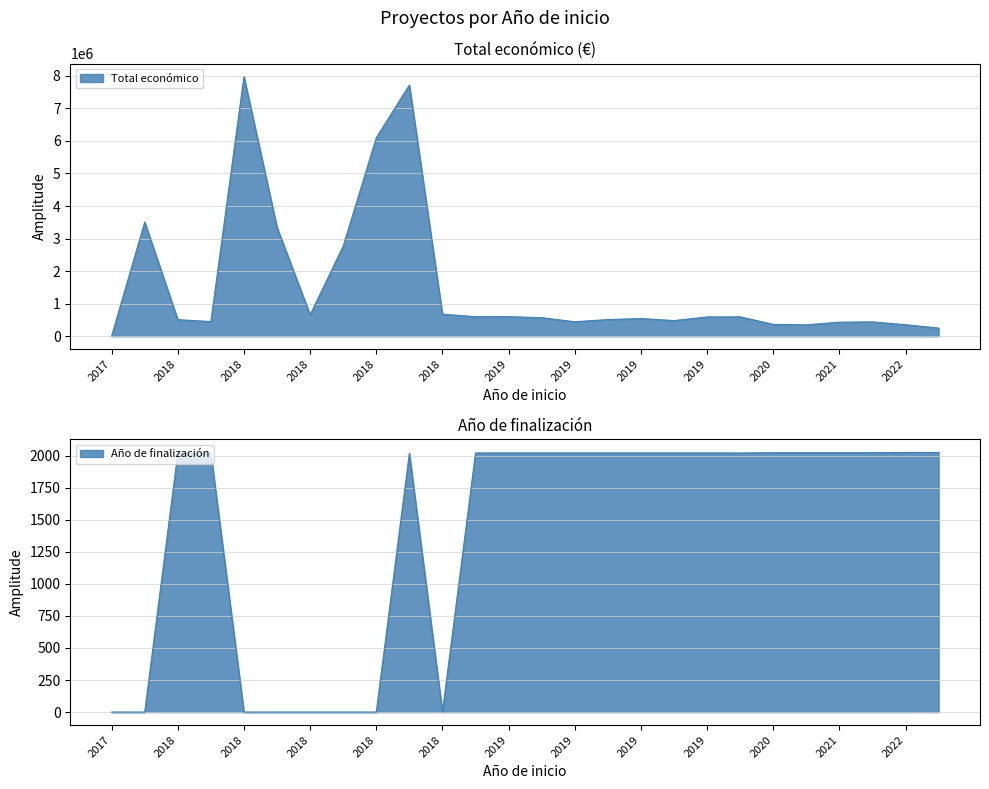

True or false: Año de finalización and Total económico cross at least once.

False